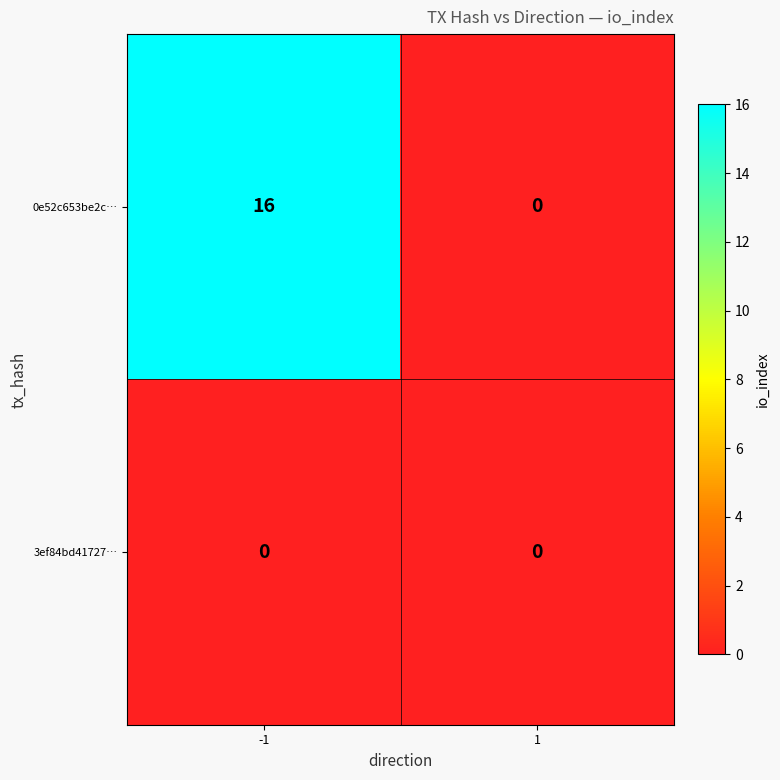

What is the difference between the maximum and minimum values in the 0e52c653be2c… series?

16